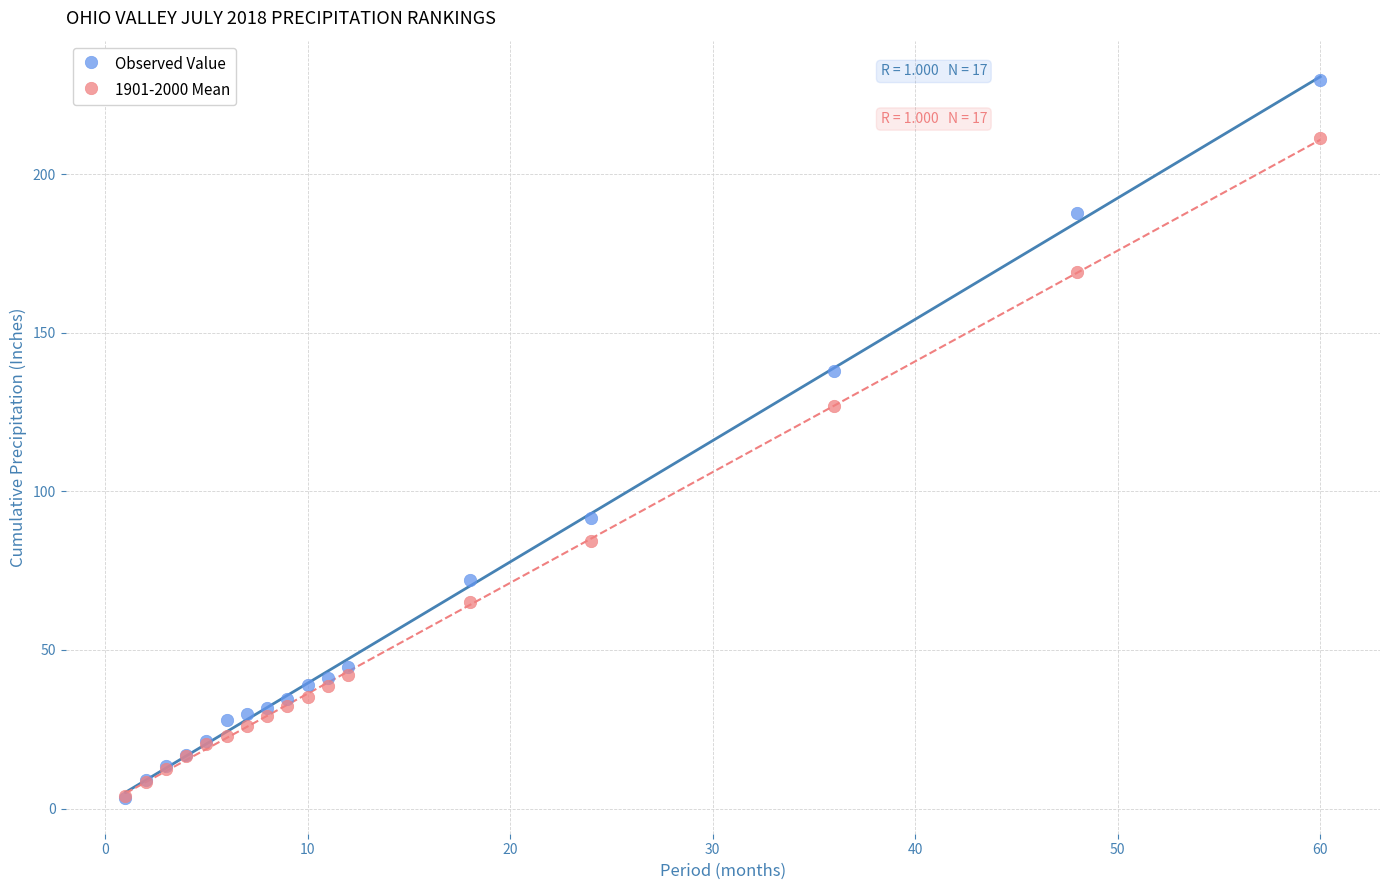

Which series contains the highest Y value?

Observed Value